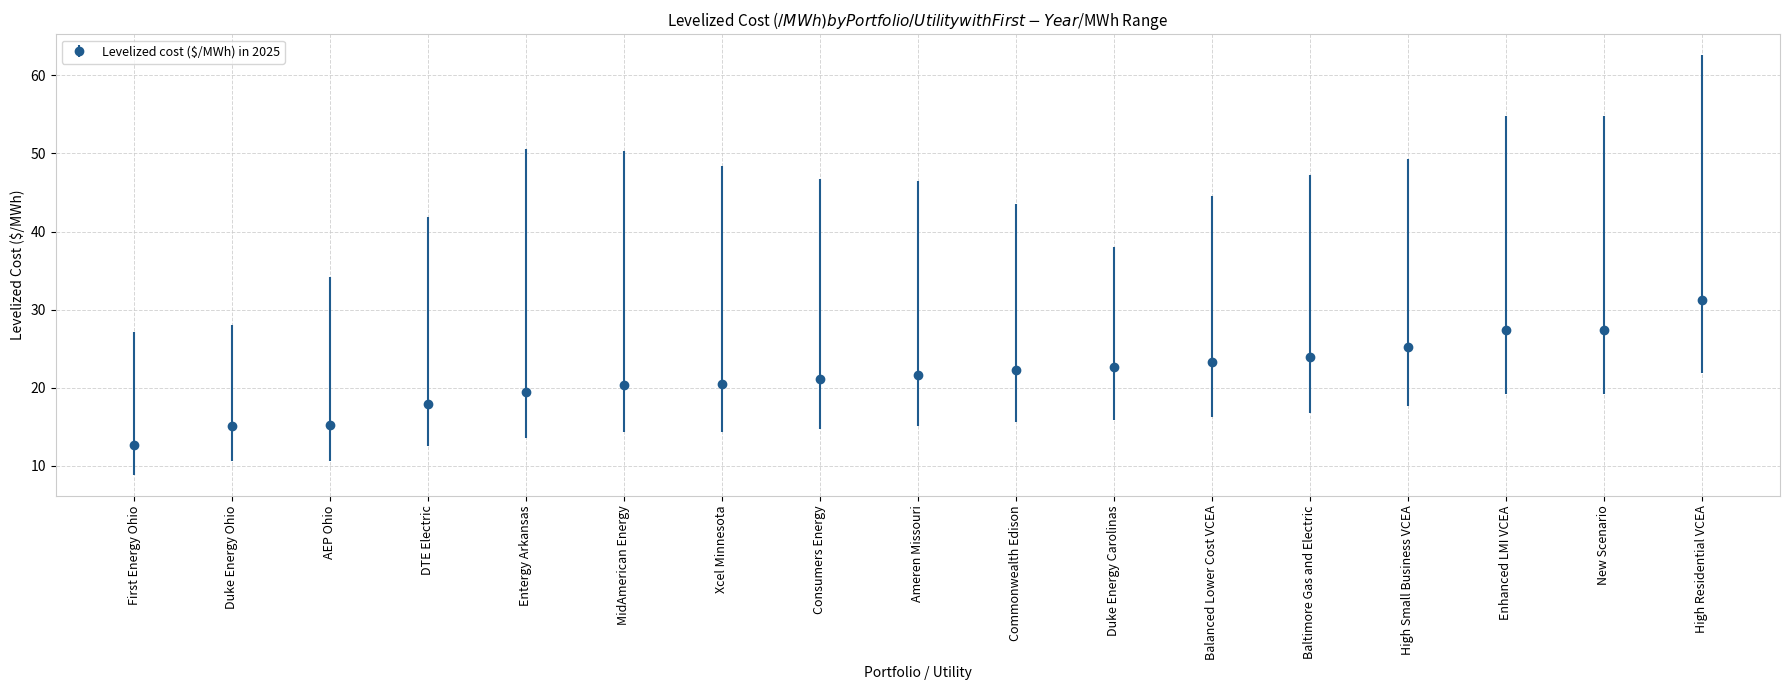

How many data points does each series have?

17